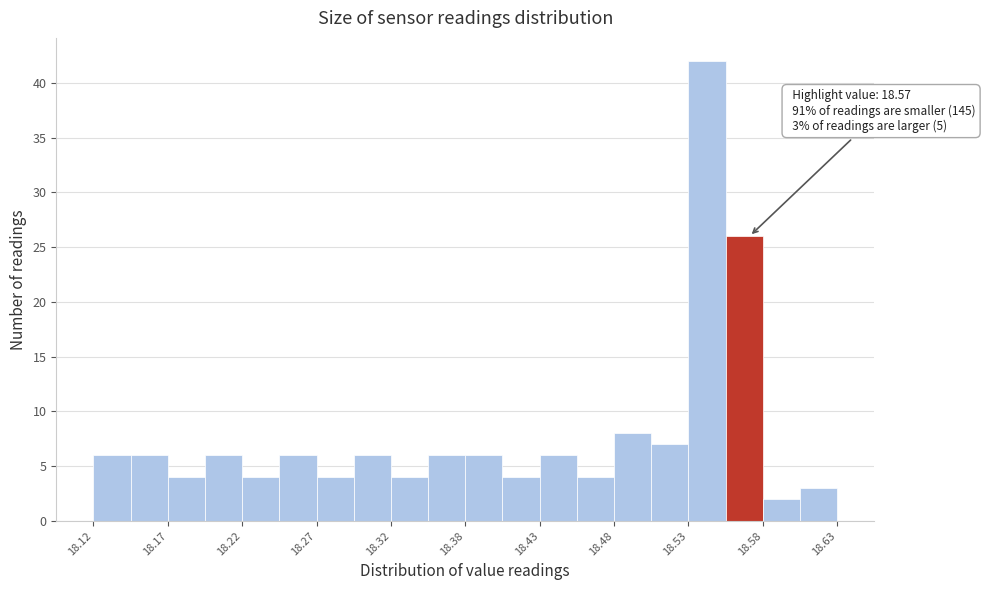

Read against the x-axis, roughly where is the centre of the tallest bar?

18.54